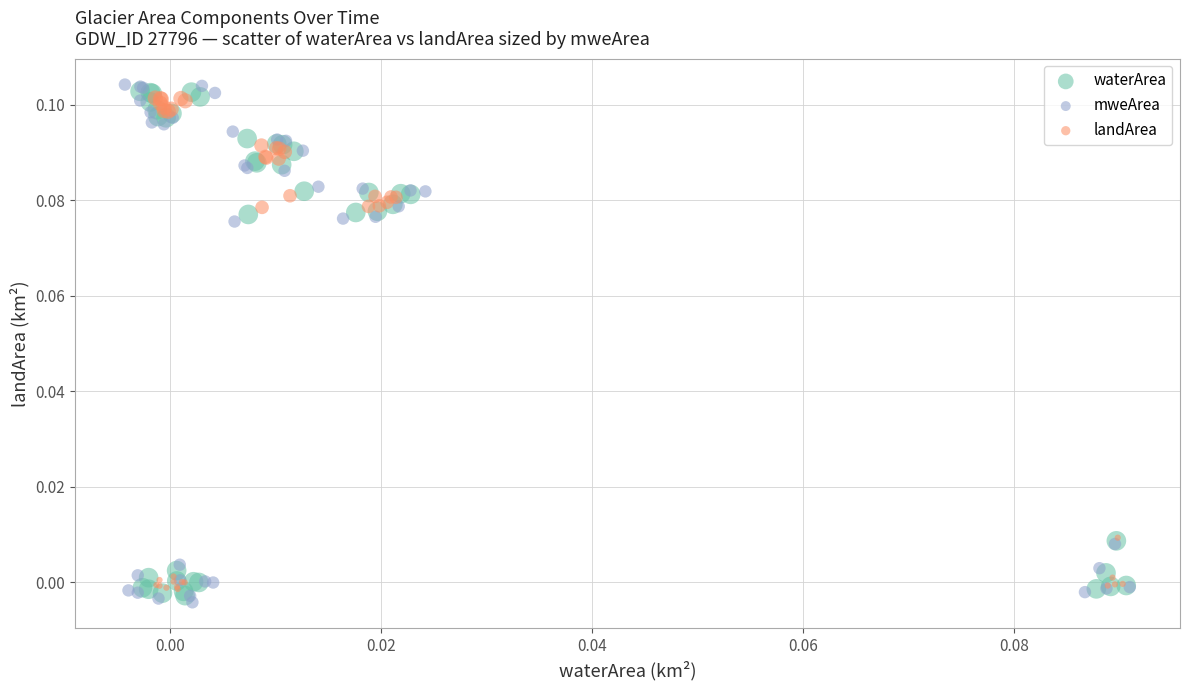

Which series has the widest spread of Y values?

mweArea